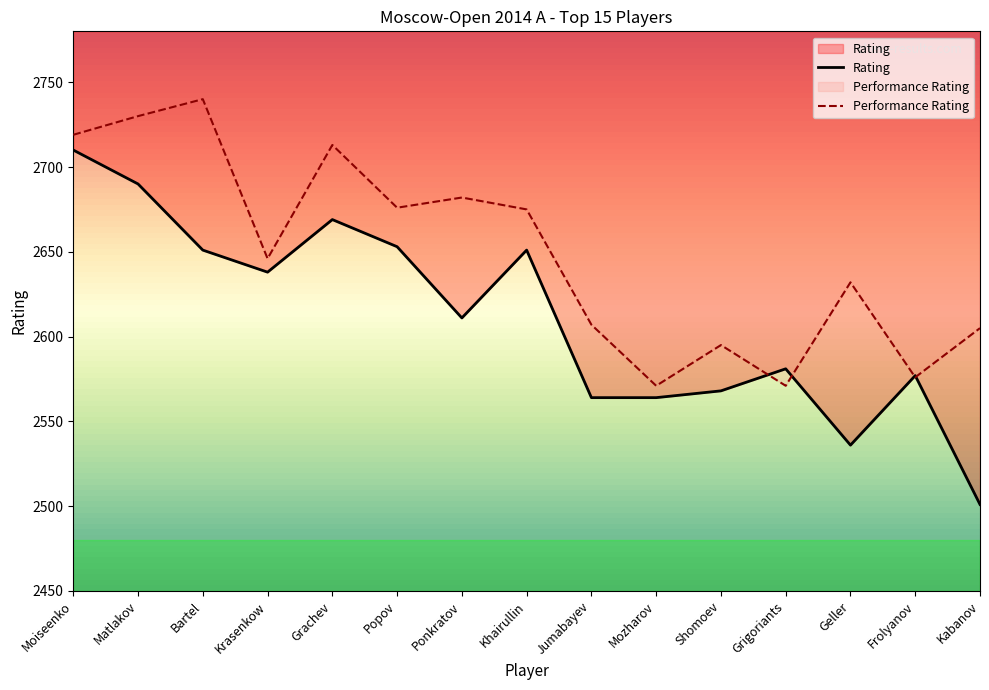

What is the difference between the maximum and minimum values in the Rating series?

209